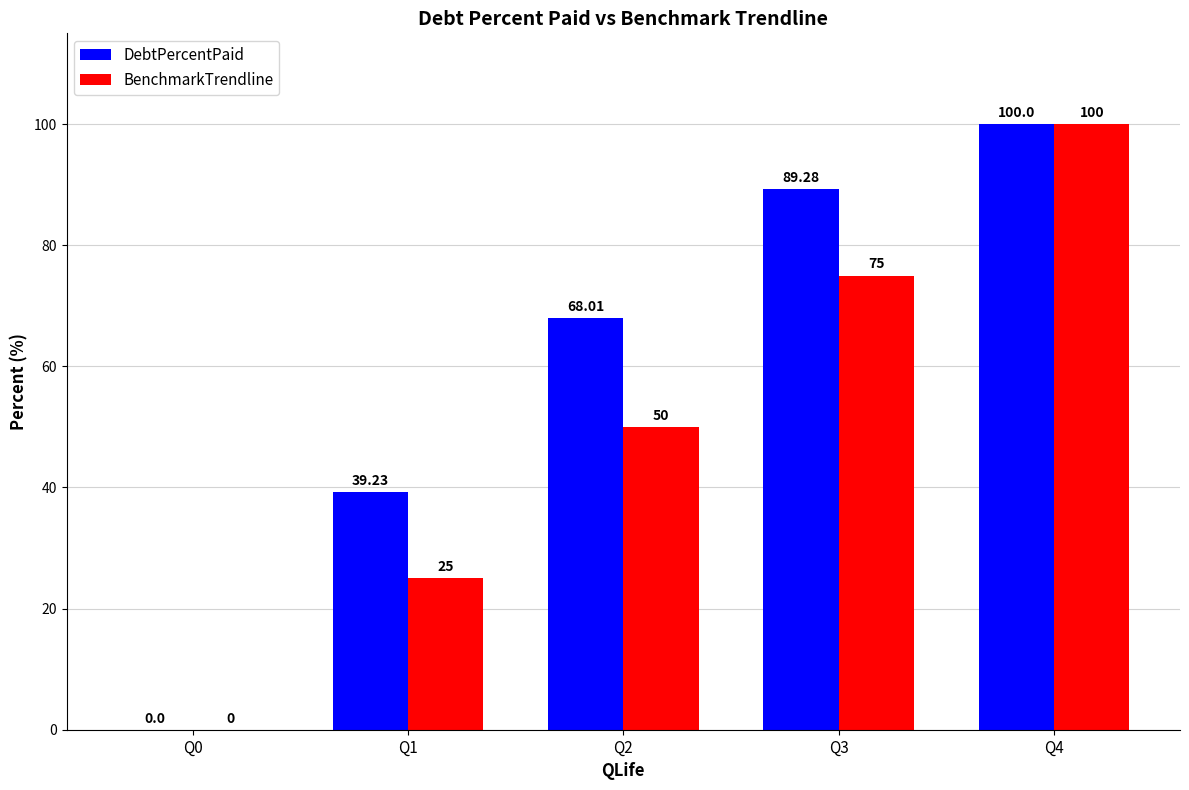

Is the value of DebtPercentPaid at Q1 greater than the value of BenchmarkTrendline at Q4?

No